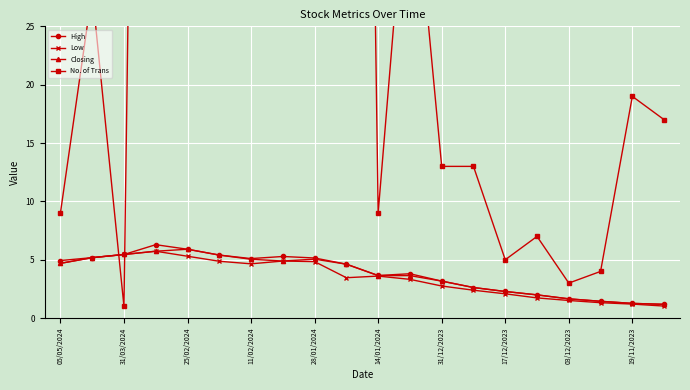

How many intersections are there between High and No. of Trans?

2